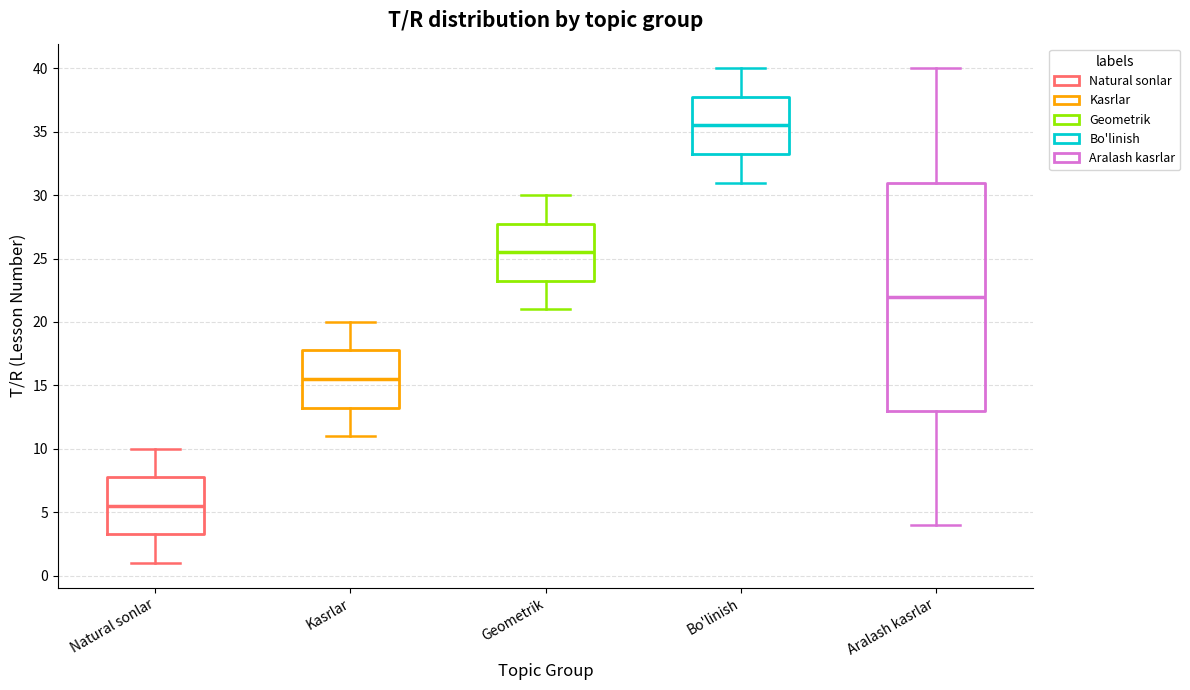

Reading left to right, read every box against the y-axis: the position of its median line, the range the box covers, and the ends of its whiskers. The values are not printed on the chart, so give them approximately, as read against the axis.

Natural sonlar: median 5.5, box 3.5 to 8.0, whiskers 1.0 to 10.0
Kasrlar: median 15.5, box 13.5 to 18.0, whiskers 11.0 to 20.0
Geometrik: median 25.5, box 23.5 to 28.0, whiskers 21.0 to 30.0
Bo'linish: median 35.5, box 33.5 to 38.0, whiskers 31.0 to 40.0
Aralash kasrlar: median 22.0, box 13.0 to 31.0, whiskers 4.0 to 40.0